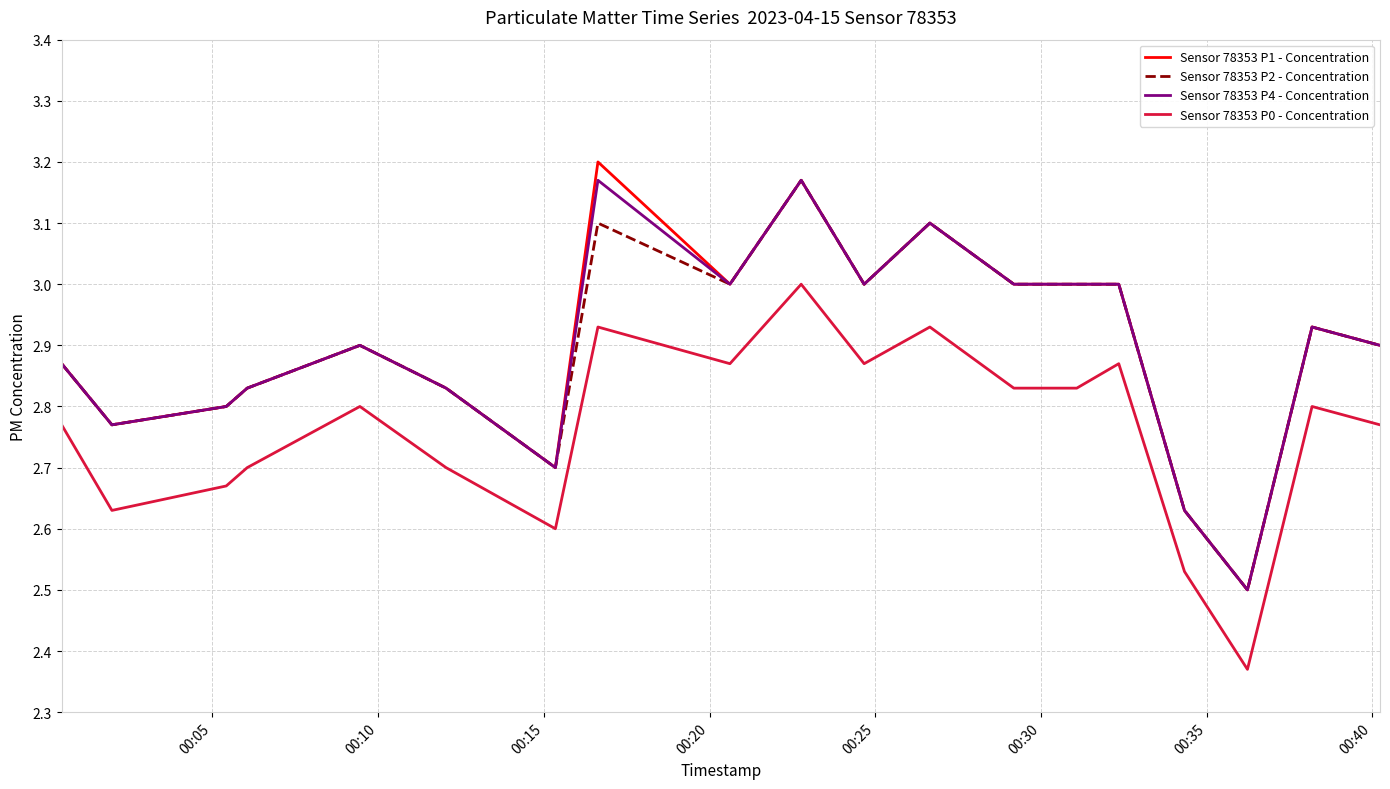

What is the difference between the second highest and second lowest values in the Sensor 78353 P0 - Concentration series?

0.4